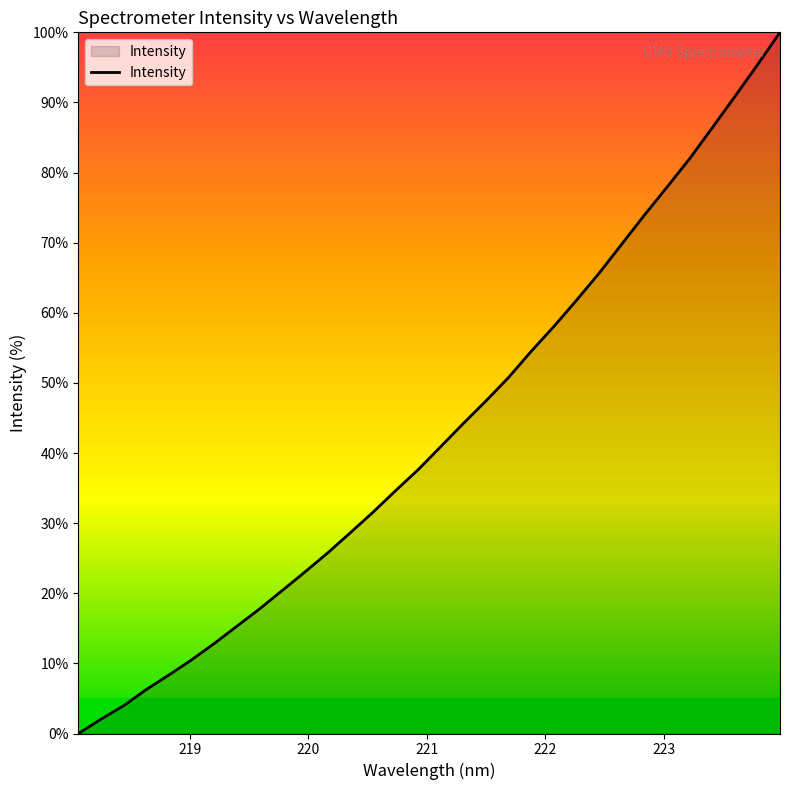

What is the greatest value displayed?

100.0